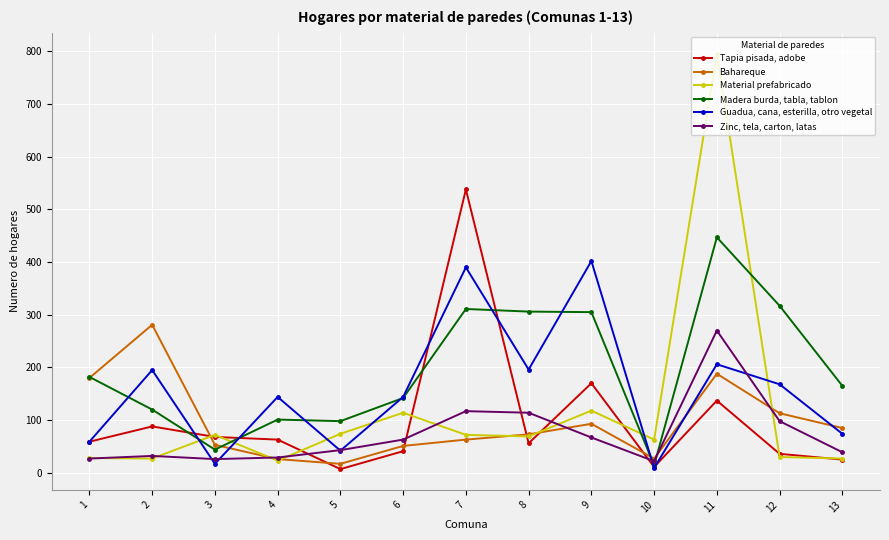

Which series changed the most between 1 and 9?

Guadua, cana, esterilla, otro vegetal